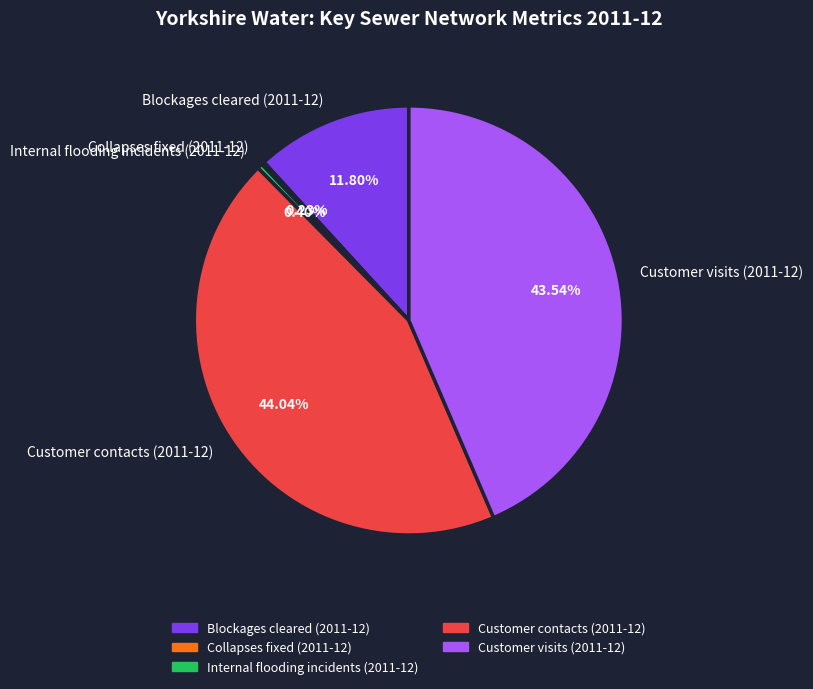

What is the total percentage of Internal flooding incidents (2011-12) and Customer visits (2011-12)?

43.9%